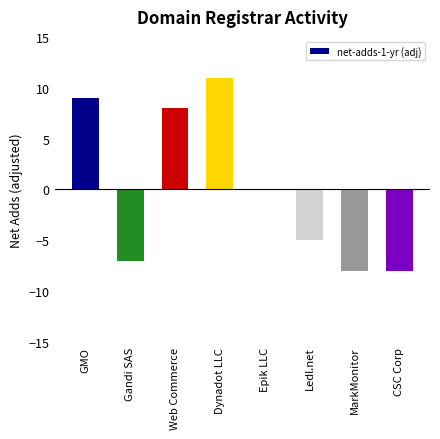

The chart shows a value of -2 at Gandi SAS. True or false?

False